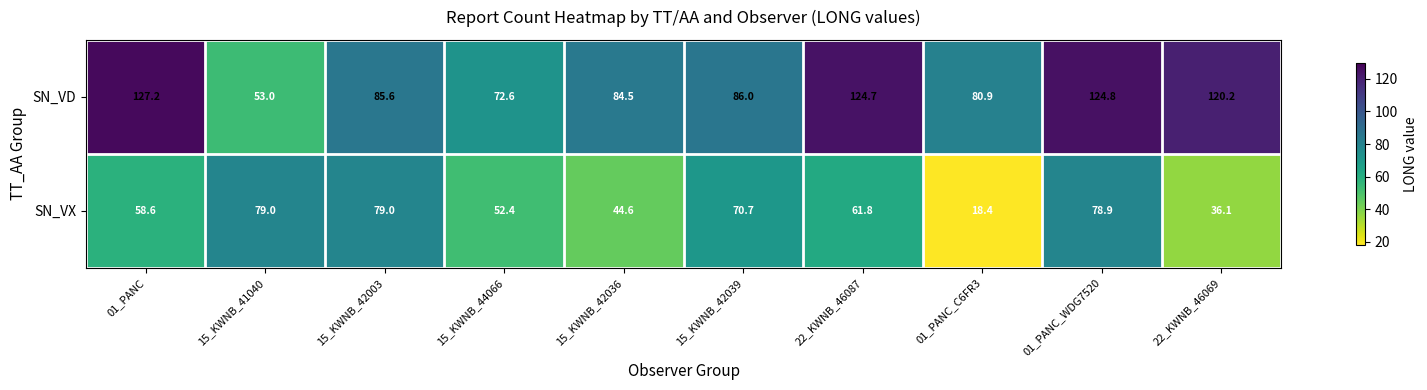

What is the total value across all series at 15_KWNB_44066?

125.0